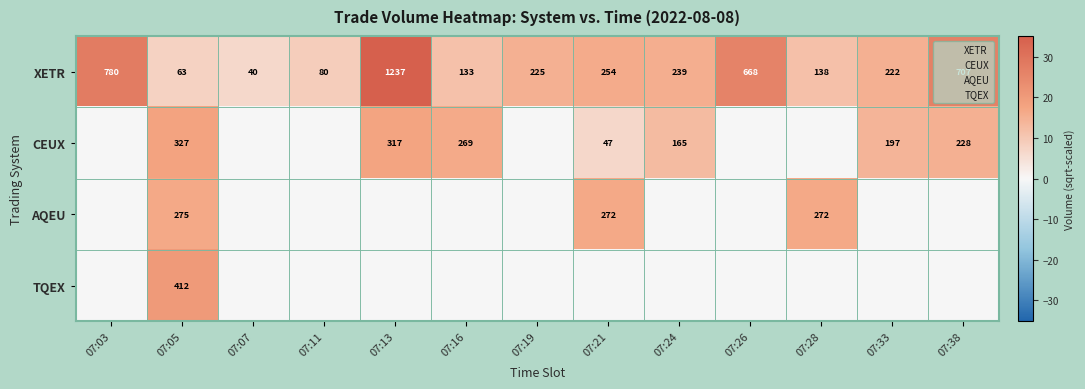

At how many categories does at least one series exceed 7?

12